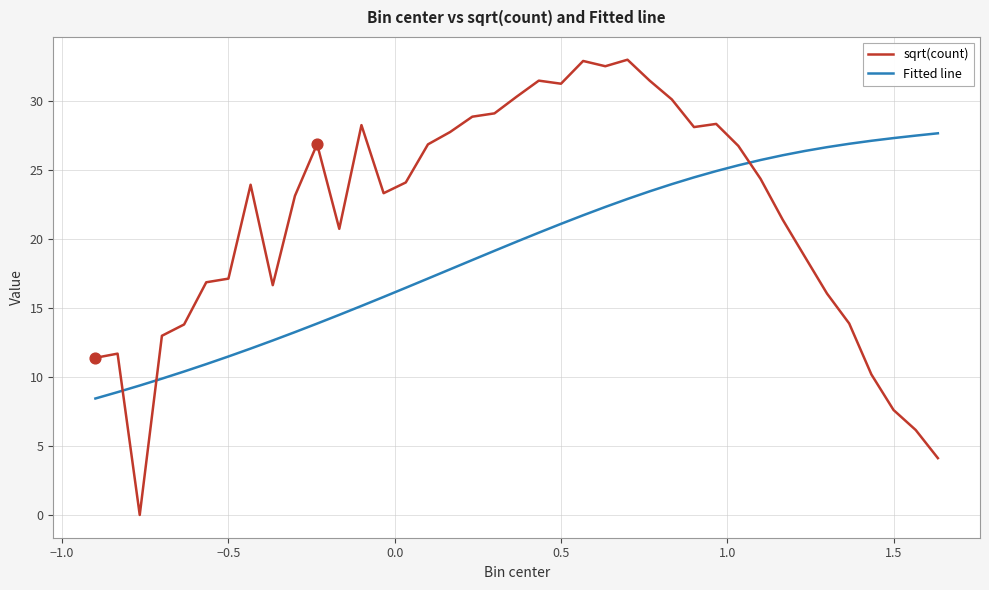

Which series has the widest spread of values?

sqrt(count)